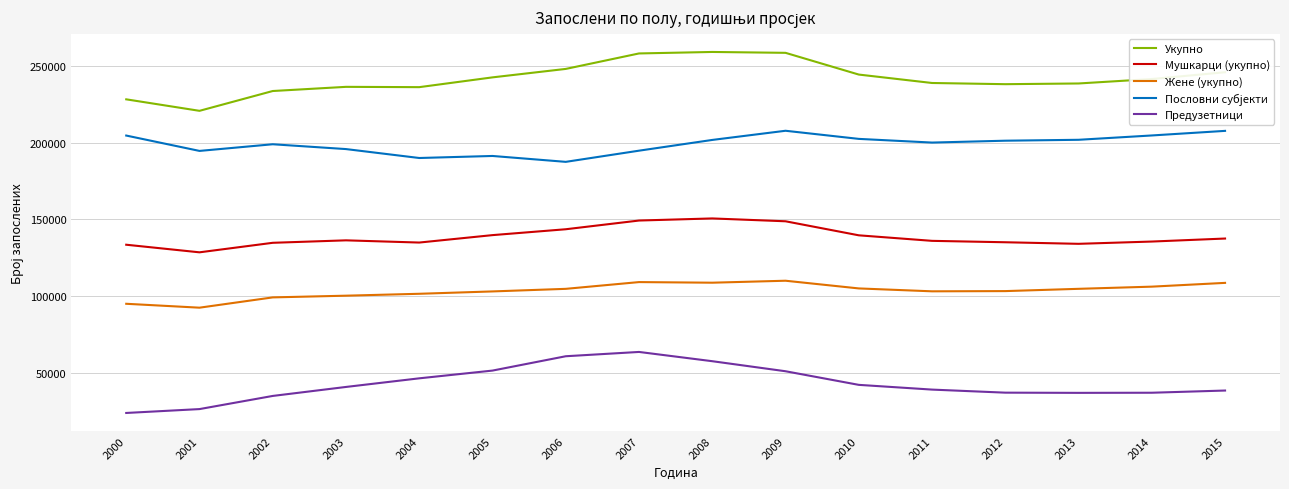

Which series changed the most between 2001 and 2015?

Укупно